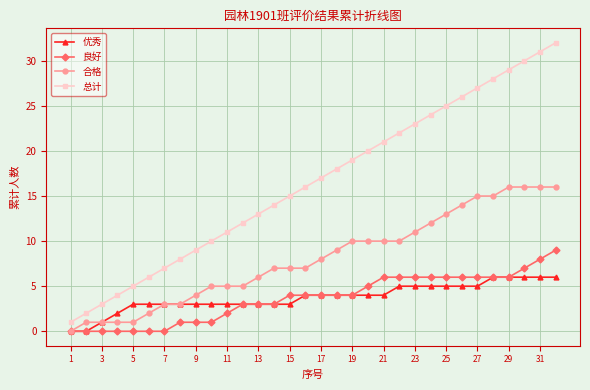

What are all the series names shown in the legend?

优秀, 良好, 合格, 总计